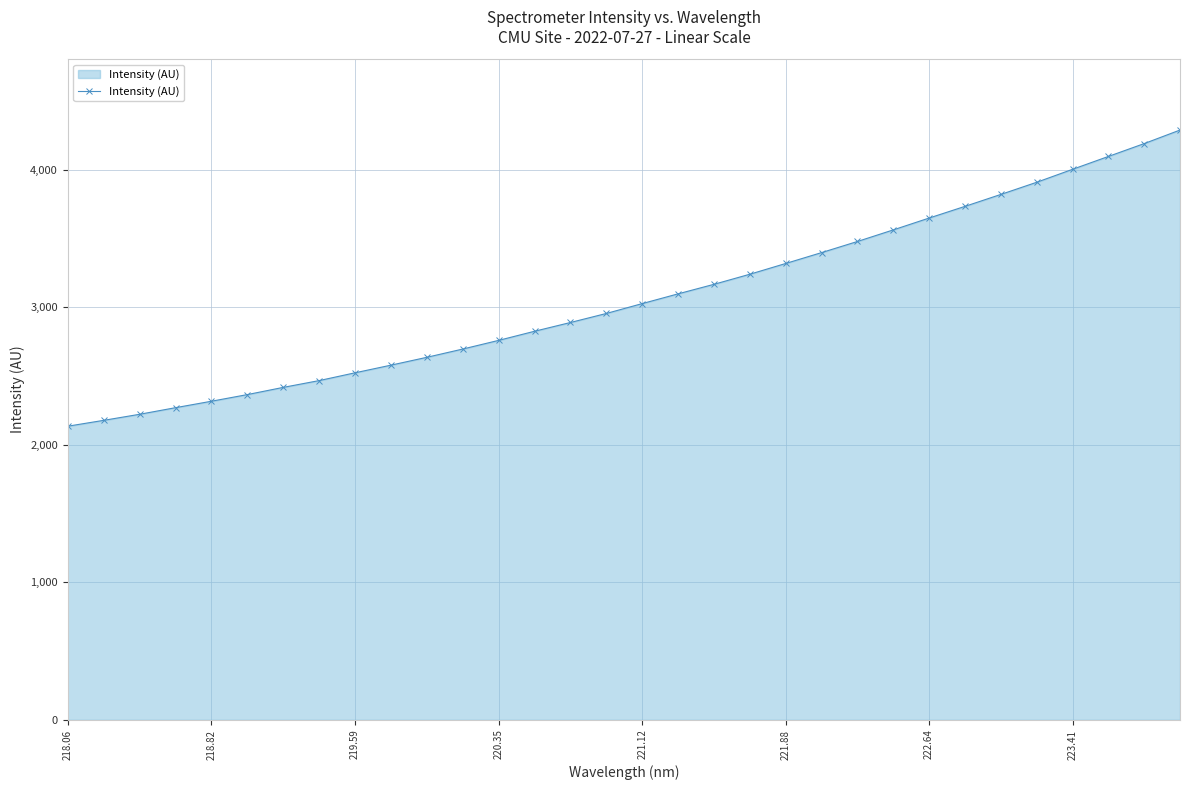

What is the minimum value shown in the chart?

2135.4